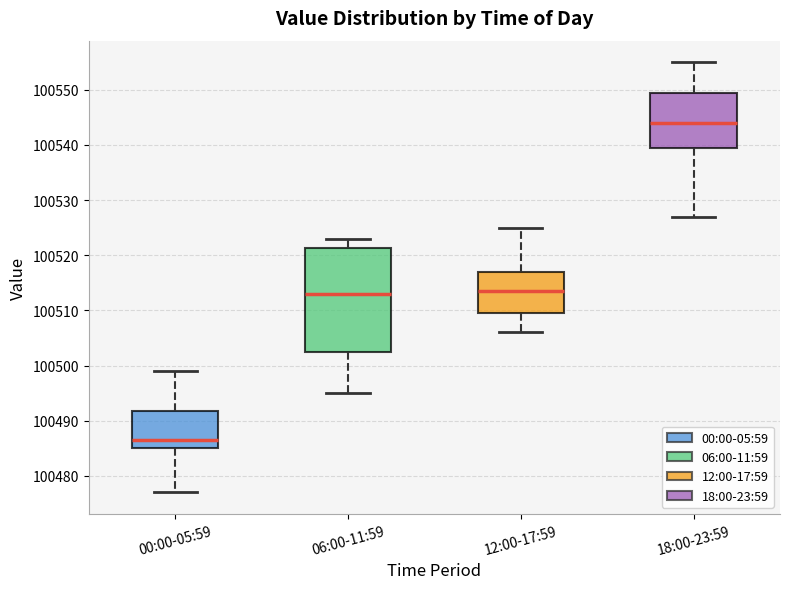

Reading left to right, transcribe this box plot: for each box, give where its median line is, the range the box spans, and where its two whiskers end, as read against the y-axis. The values are not printed on the chart, so give them approximately, as read against the axis.

00:00-05:59: median 100487, box 100485 to 100492, whiskers 100477 to 100499
06:00-11:59: median 100513, box 100503 to 100521, whiskers 100495 to 100523
12:00-17:59: median 100514, box 100510 to 100517, whiskers 100506 to 100525
18:00-23:59: median 100544, box 100540 to 100550, whiskers 100527 to 100555